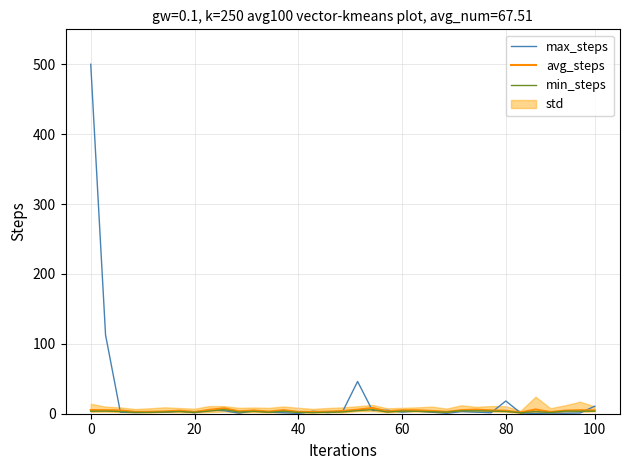

Is the value of avg_steps at 8 greater than the value of min_steps at 14?

Yes